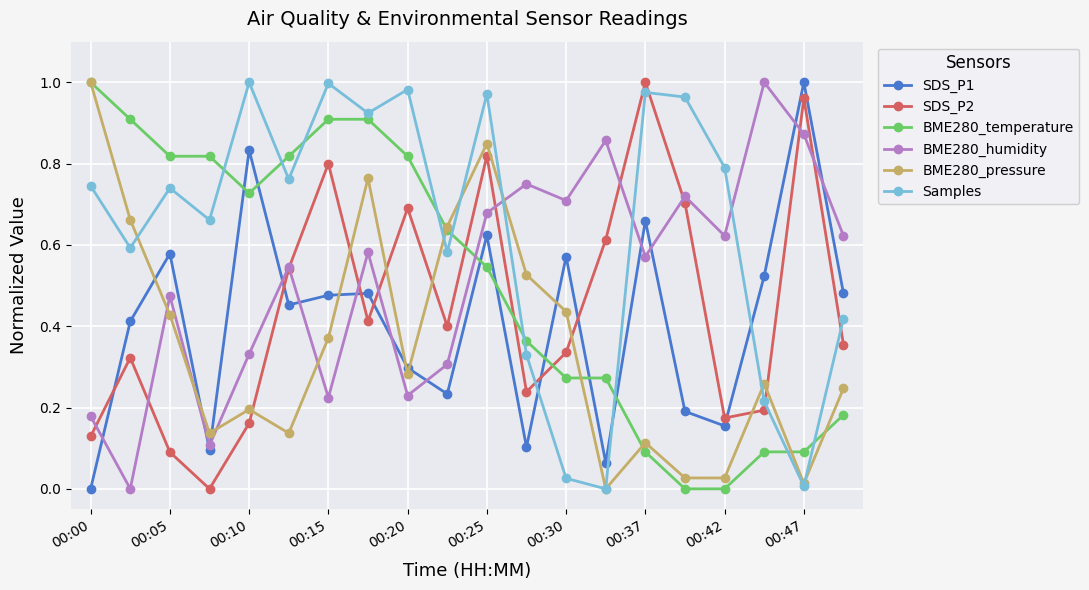

How many intersections are there between SDS_P1 and Samples?

3